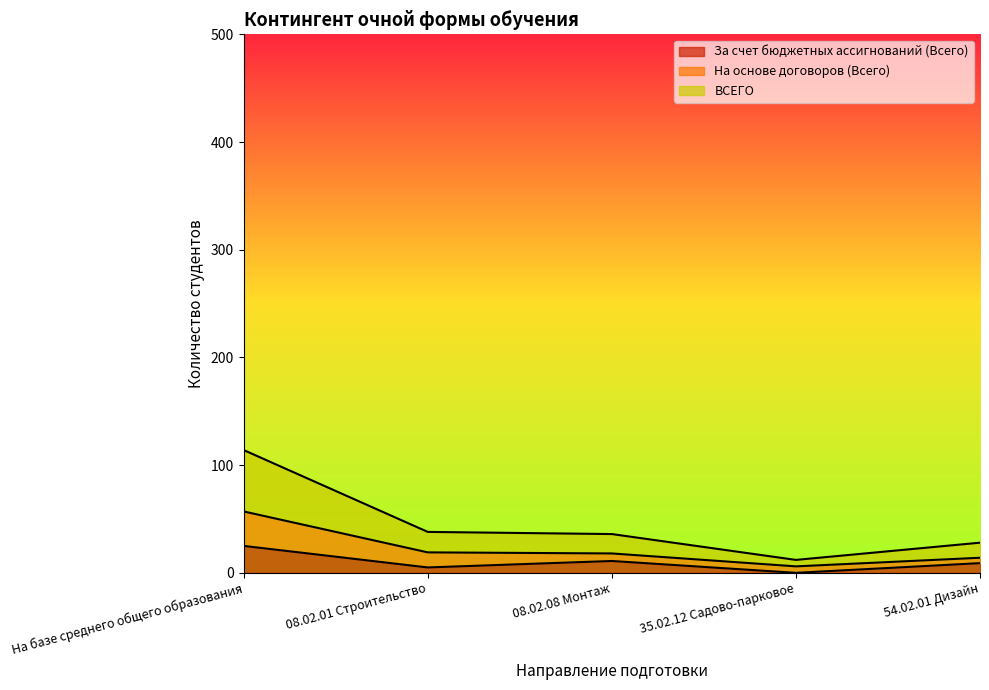

The value of За счет бюджетных ассигнований (Всего) at 08.02.01 Строительство is 5. True or false?

True